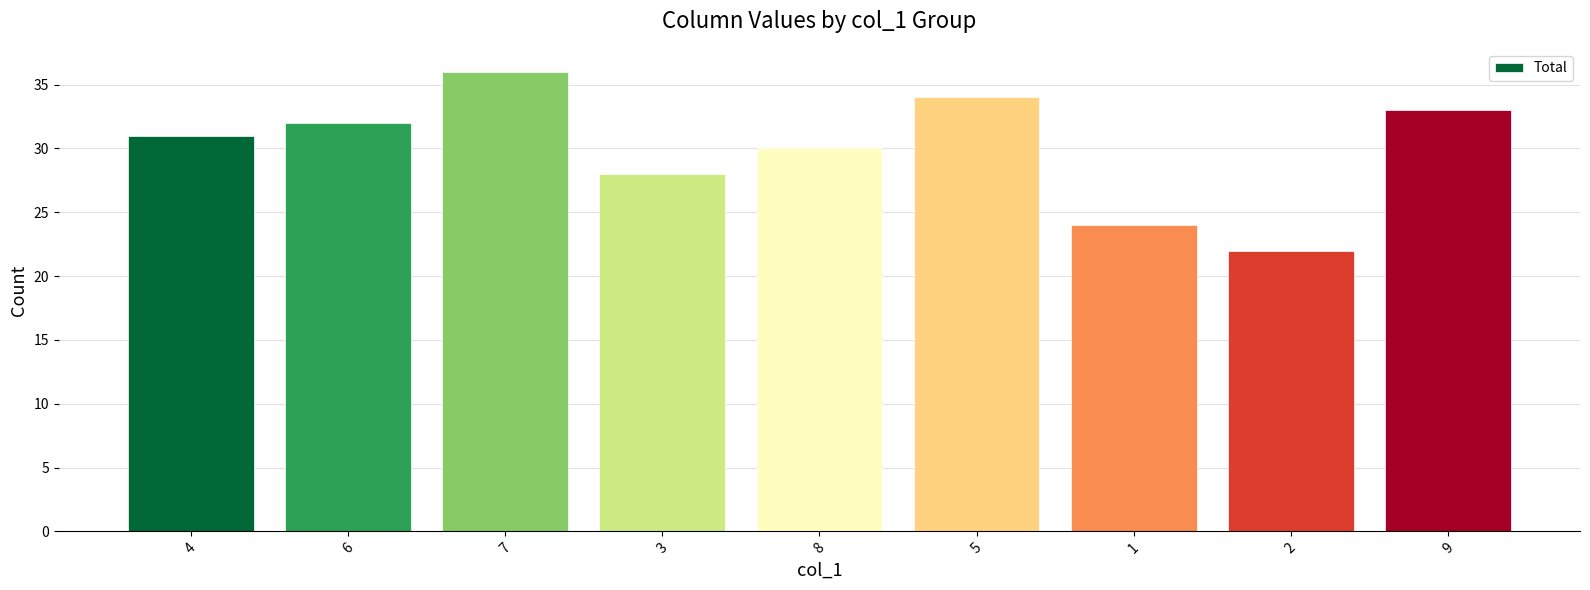

Reading right to left, what are all the values shown in this chart?

9=33	2=22	1=24	5=34	8=30	3=28	7=36	6=32	4=31